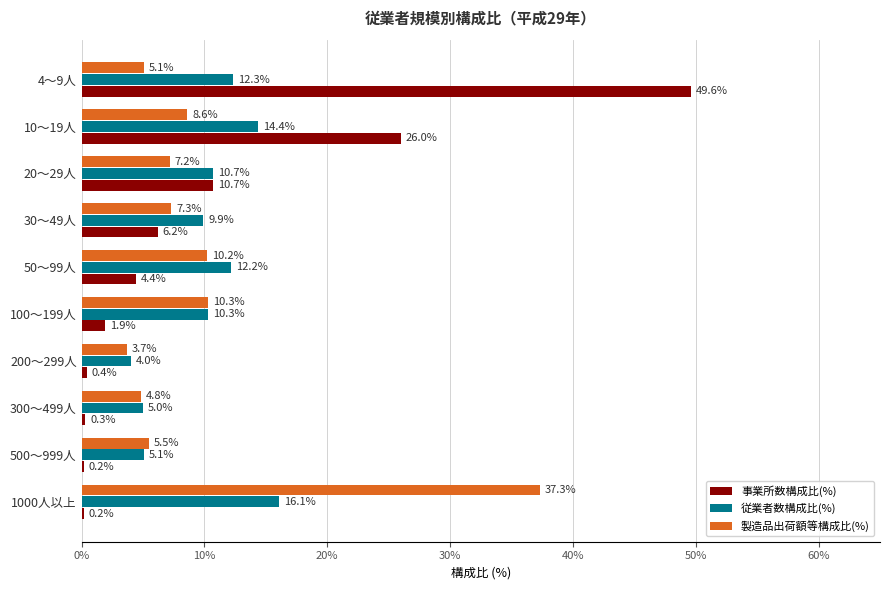

The 従業者数構成比(%) series shows 5.0 at 300～499人. True or false?

True